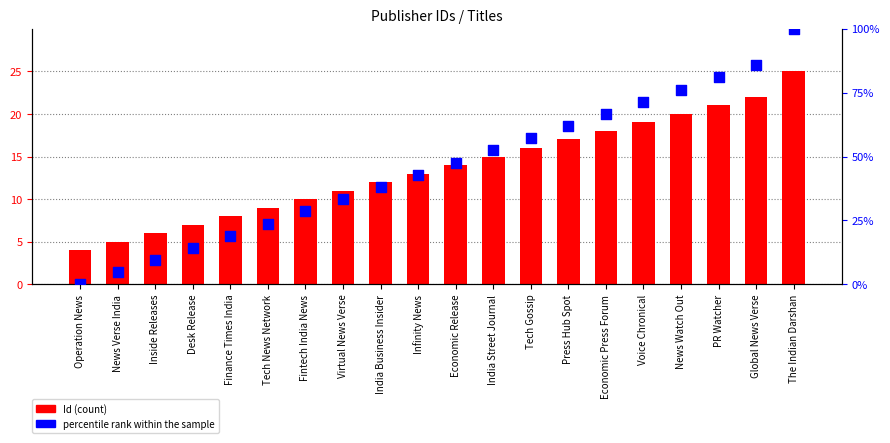

Which series has the widest spread of Y values?

percentile rank within the sample